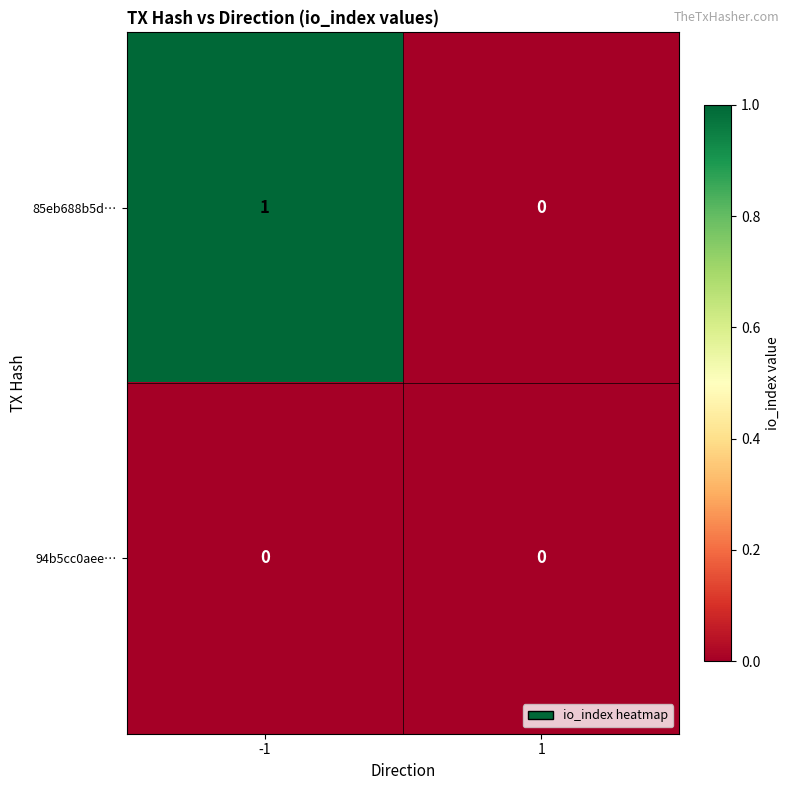

Which series has the largest total across all categories?

85eb688b5d…